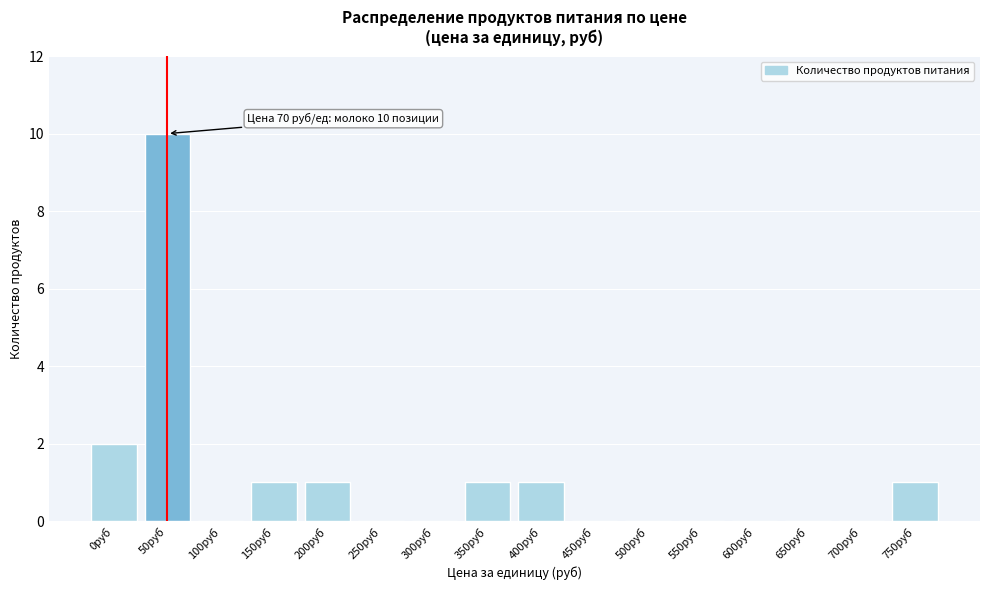

Reading left to right, extract all data points from this chart.

0руб=2	50руб=10	100руб=0	150руб=1	200руб=1	250руб=0	300руб=0	350руб=1	400руб=1	450руб=0	500руб=0	550руб=0	600руб=0	650руб=0	700руб=0	750руб=1